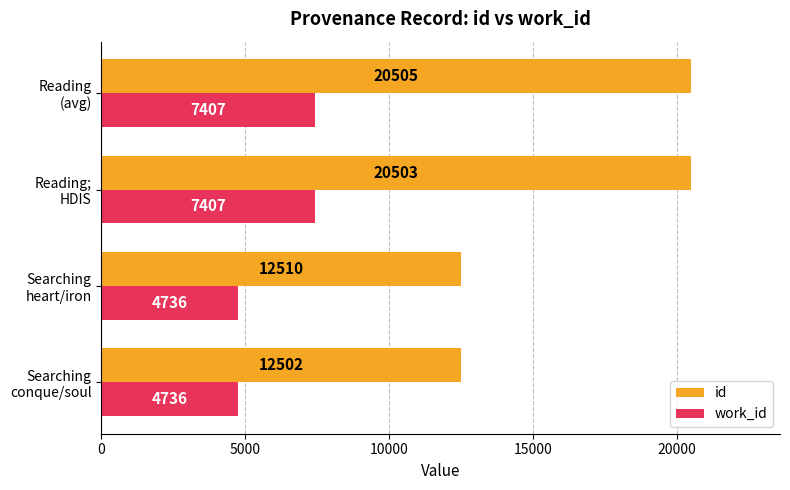

At which category is the sum across all series the highest?

Reading
(avg)